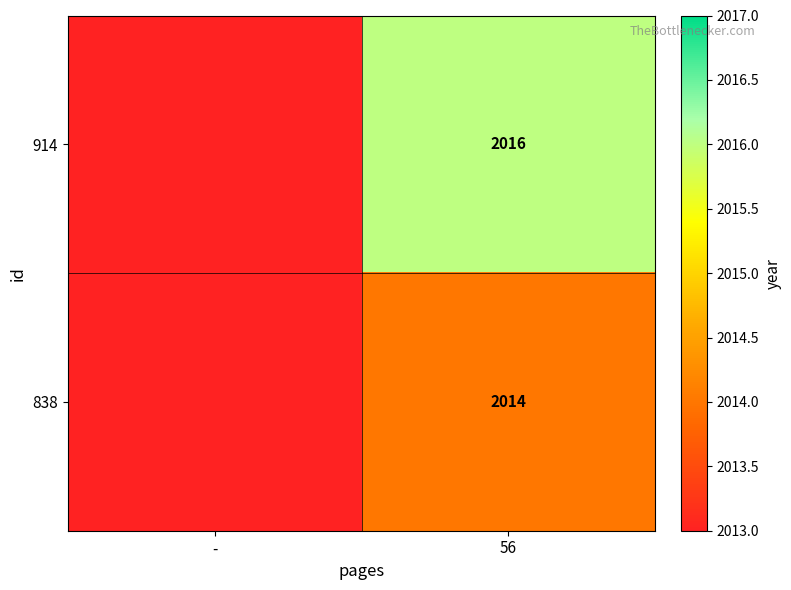

What is the total value across all series at 56?

4030